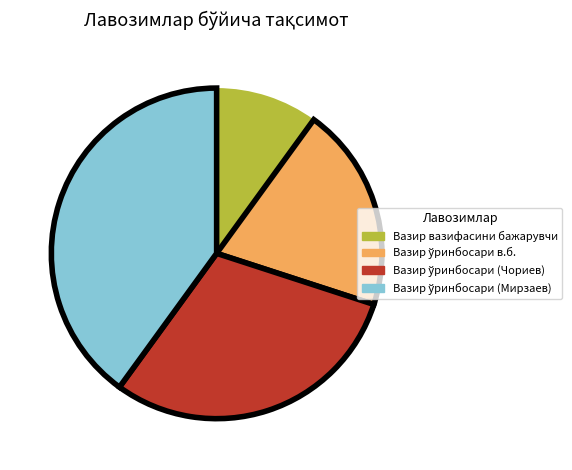

Does any single category account for the majority?

No